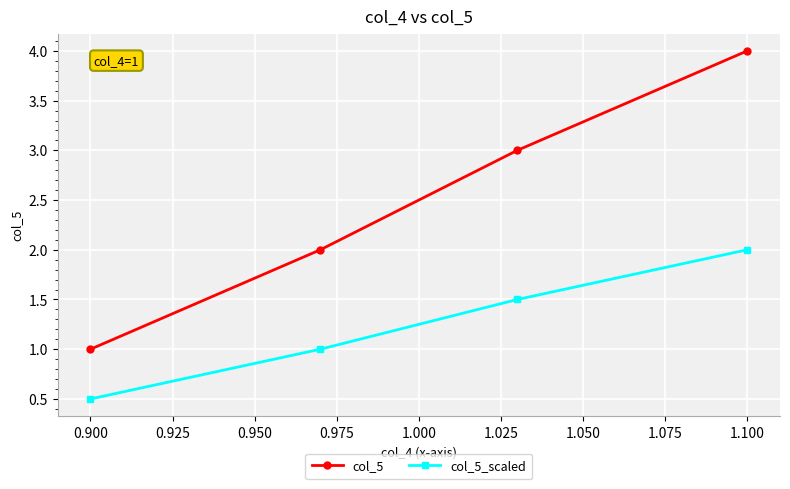

True or false: col_5 and col_5_scaled intersect in this chart.

False